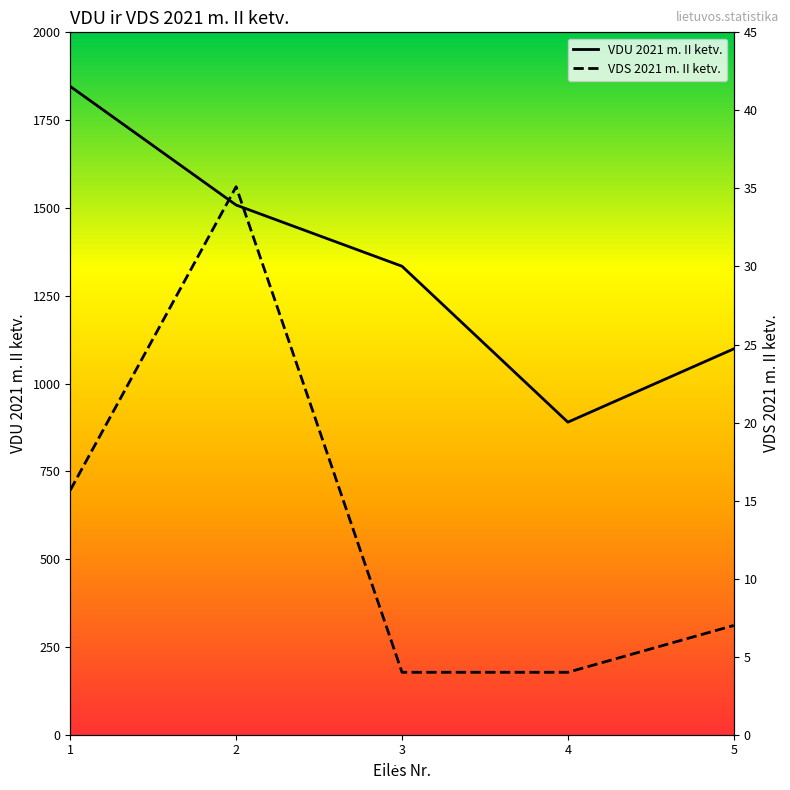

True or false: VDS 2021 m. II ketv. and VDU 2021 m. II ketv. intersect in this chart.

False